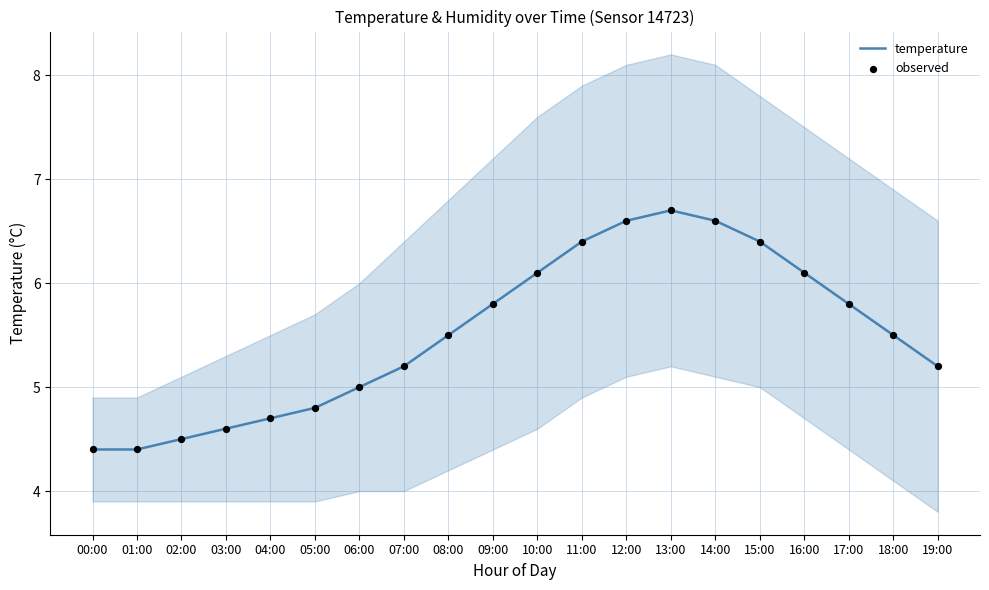

At which category is the sum across all series the highest?

13:00